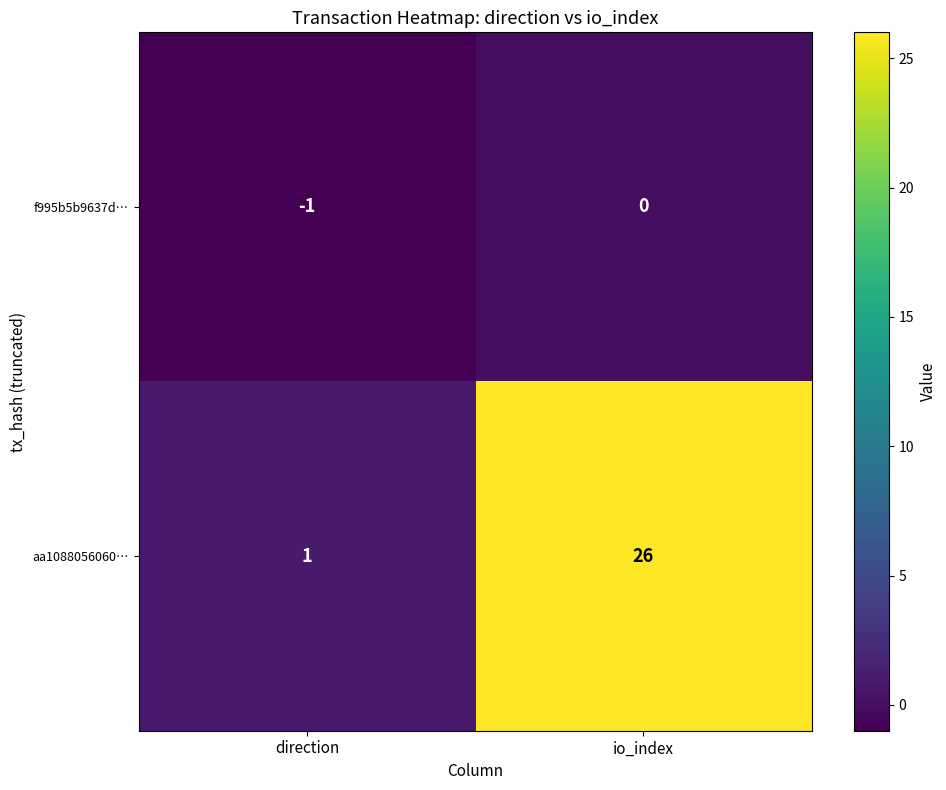

What is the sum of the aa1088056060… values at direction and io_index?

27